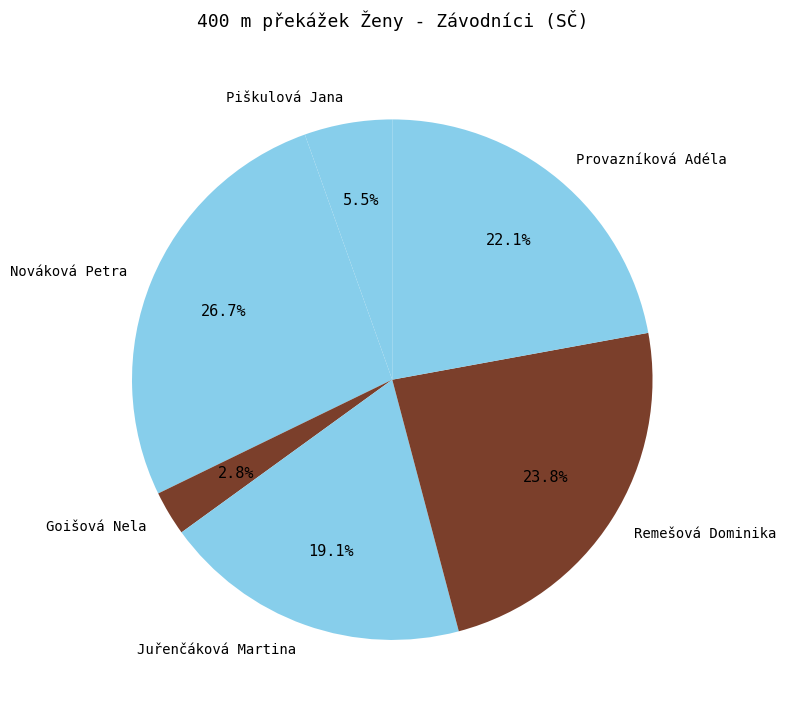

Between Remešová Dominika and Juřenčáková Martina, which is larger?

Remešová Dominika